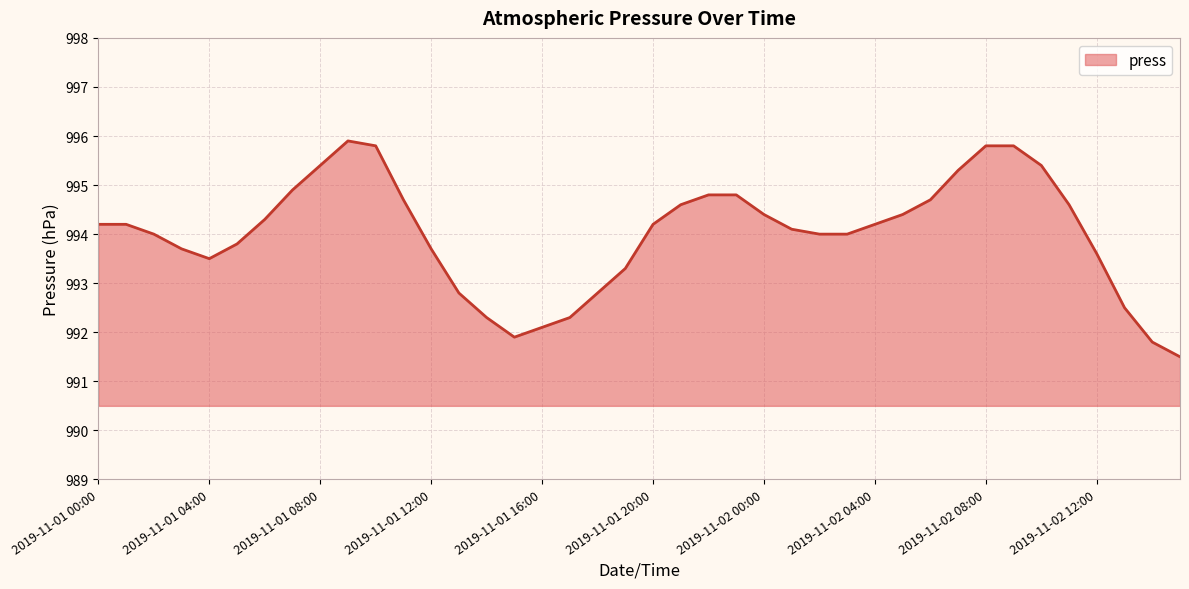

What is the difference between the maximum and minimum values?

4.4